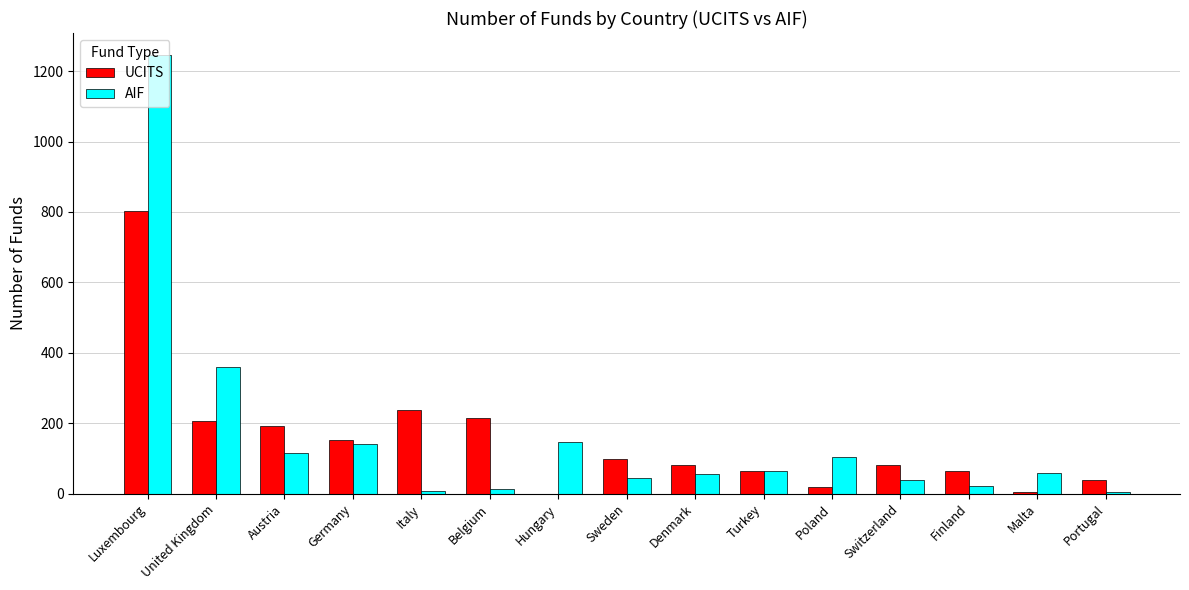

What is the total value across all series at United Kingdom?

567